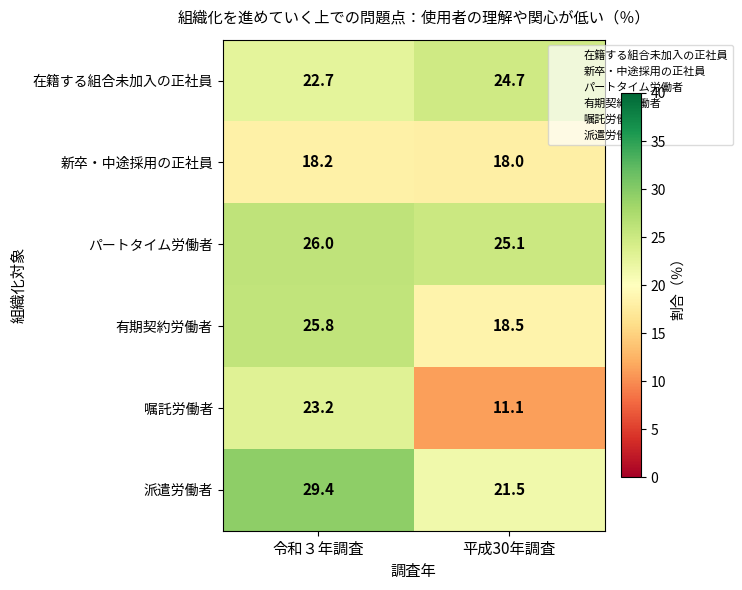

What is the minimum value for 嘱託労働者?

11.1